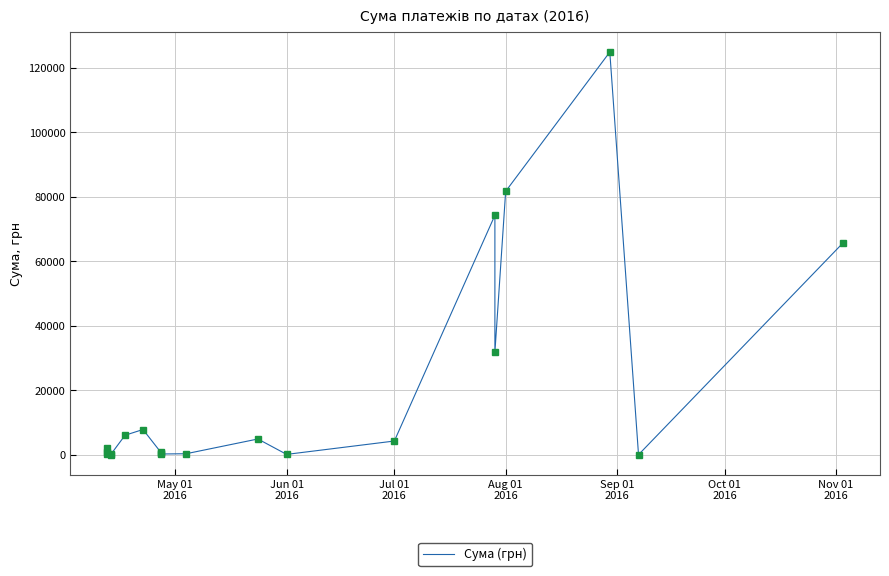

Reading left to right, list all the values displayed in this chart.

915.0	163.8	2100.0	264.6	115.7	6109.0	7889.8	764.1	452.8	297.0	378.0	4950.0	176.0	4320.0	74303.1	31844.2	81726.8	124904.8	84.5	65790.6